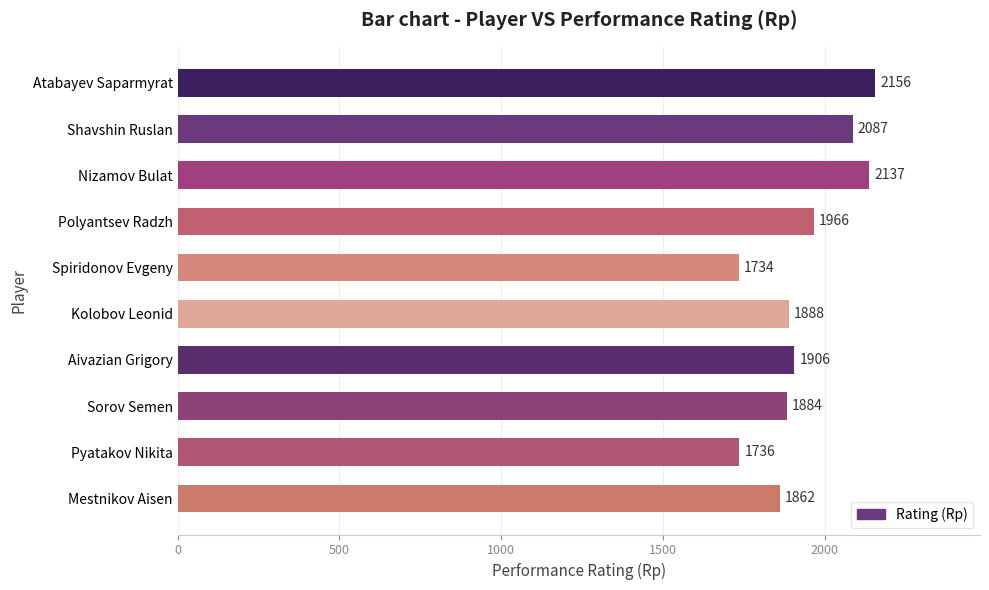

At which label is the value closest to 1945?

Polyantsev Radzh